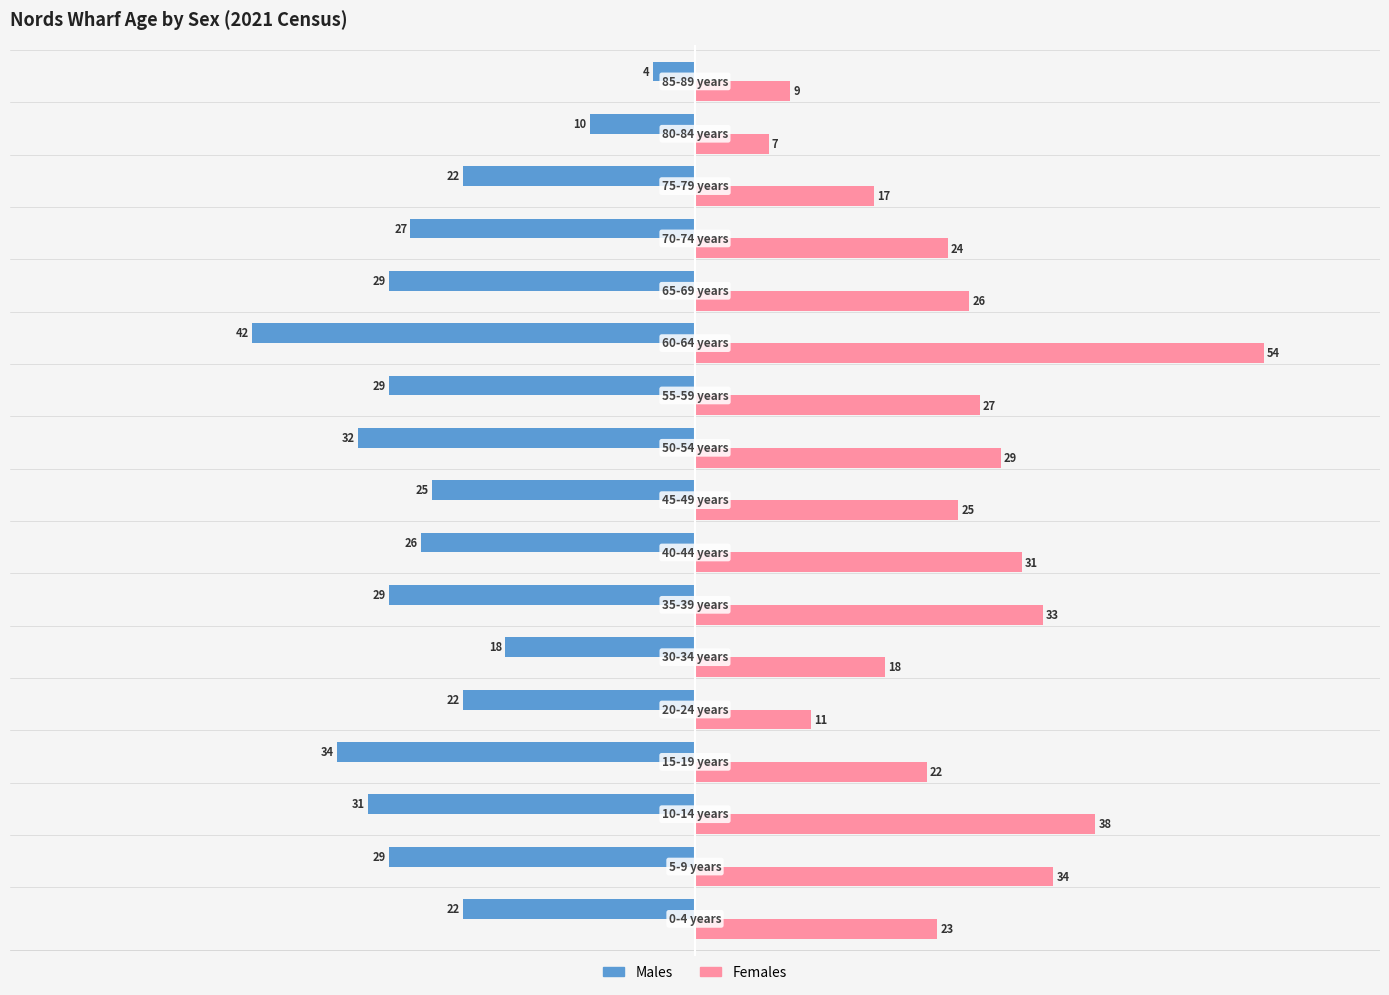

What is the maximum value for Males?

-4